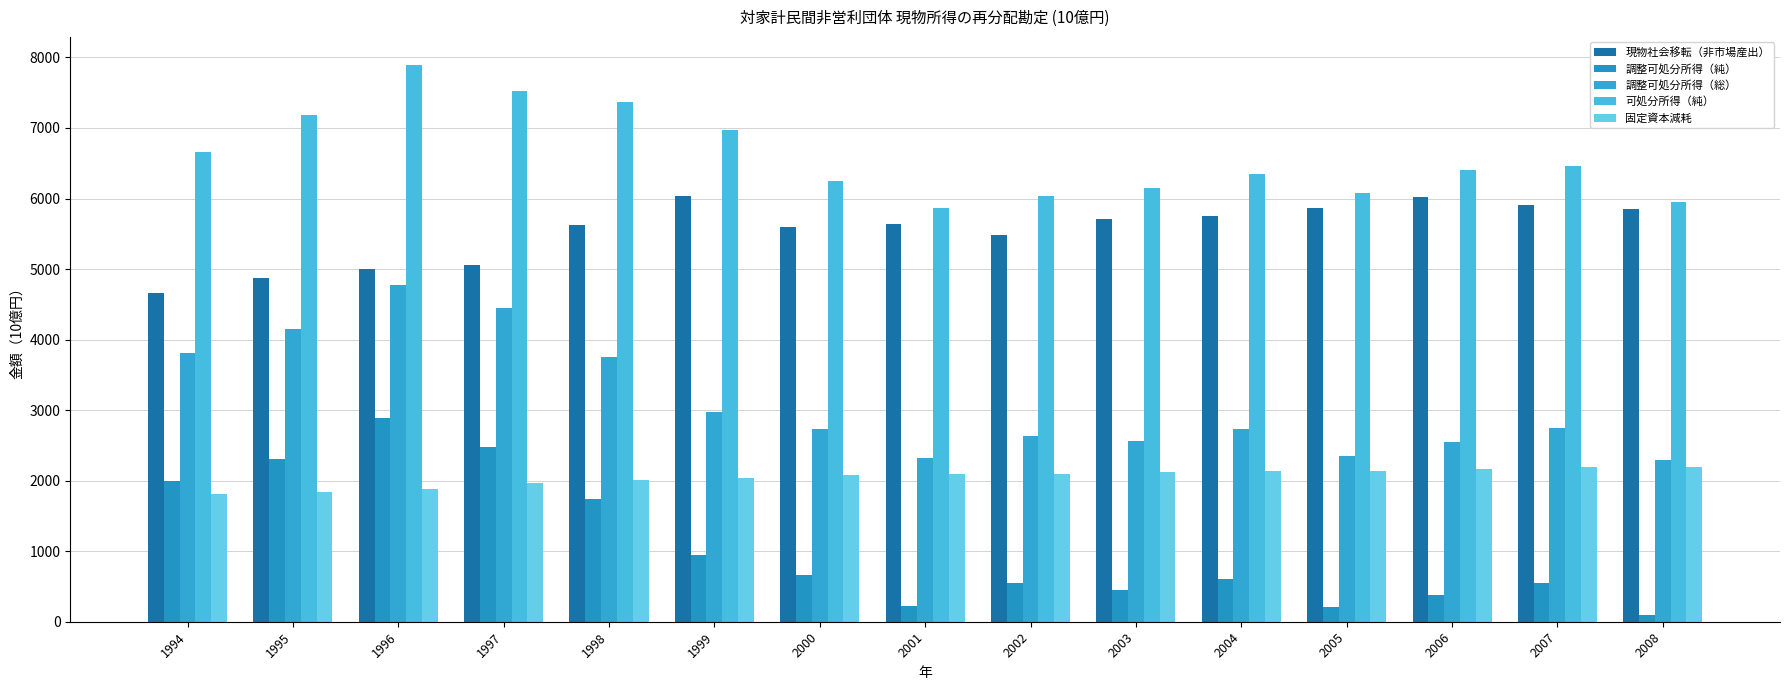

Rank the series by their average value, from highest to lowest.

可処分所得（純）, 現物社会移転（非市場産出）, 調整可処分所得（総）, 固定資本減耗, 調整可処分所得（純）